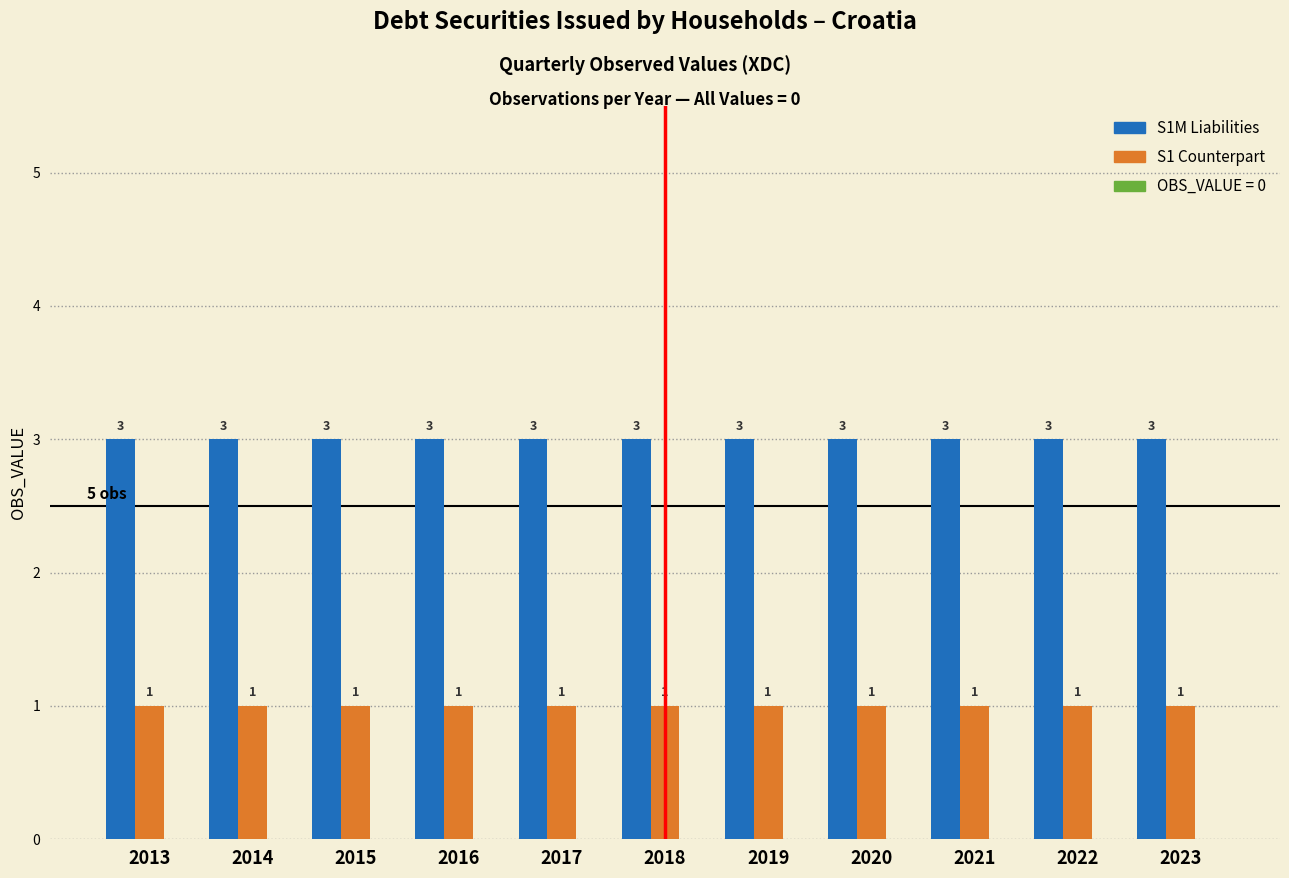

What is the sum of the S1M Liabilities values at 2022 and 2013?

6